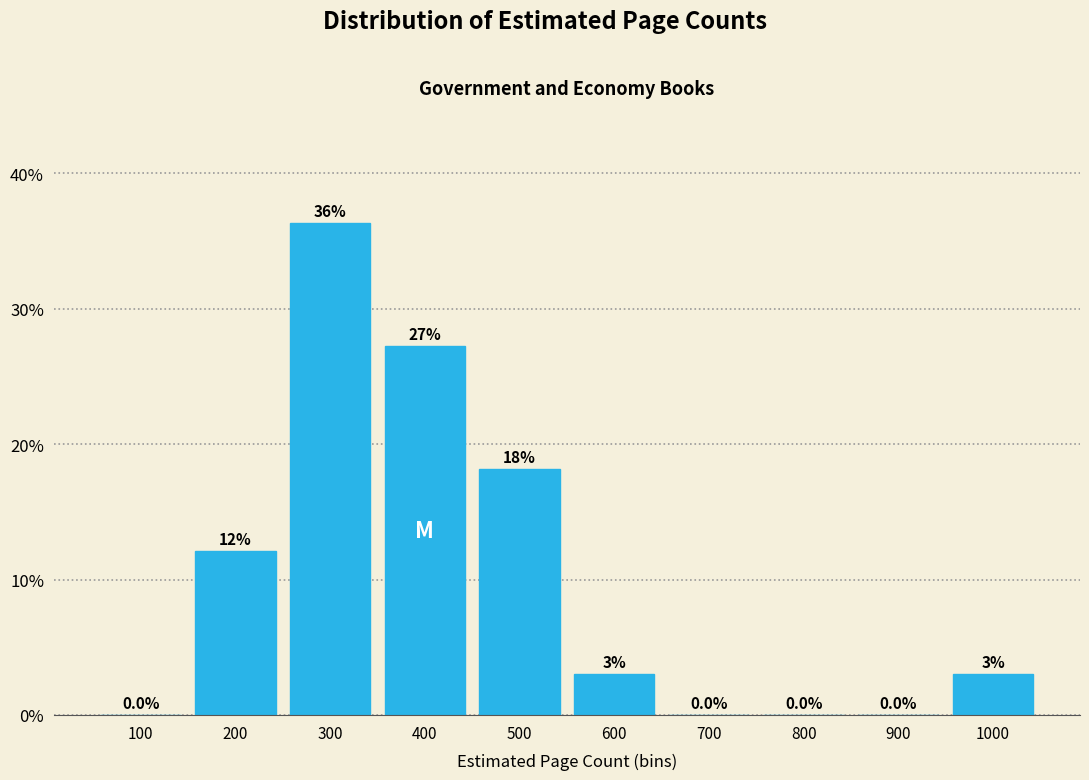

Reading left to right, list all the values displayed in this chart.

100=0.0	200=12.1	300=36.4	400=27.3	500=18.2	600=3.0	700=0.0	800=0.0	900=0.0	1000=3.0